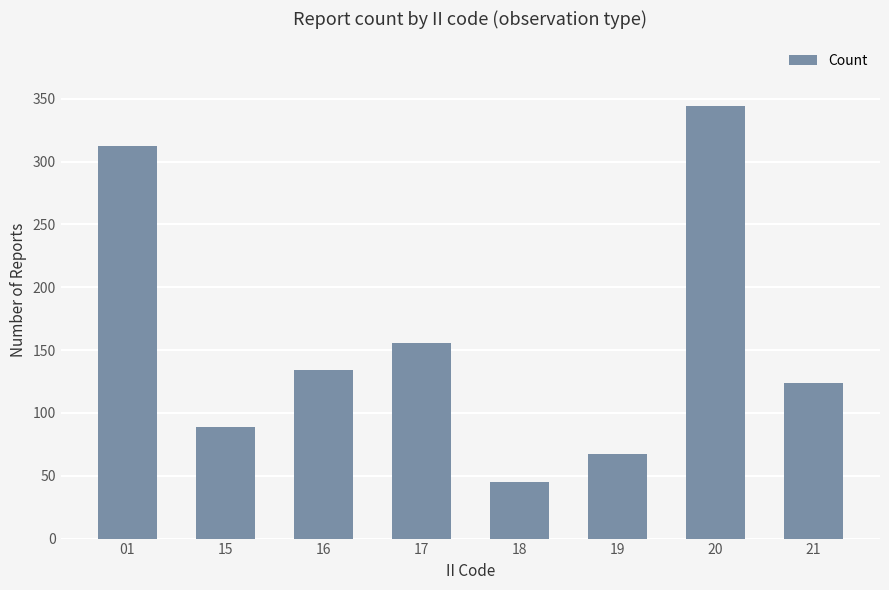

What is the difference between the second highest and minimum values?

267